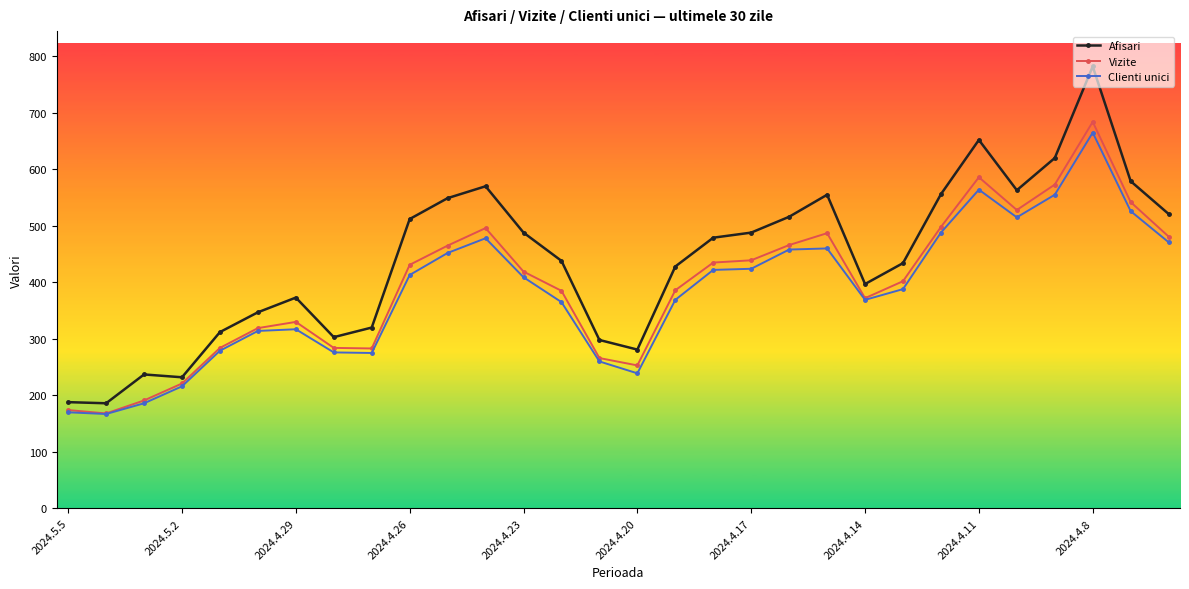

How many lines are shown in the chart?

3